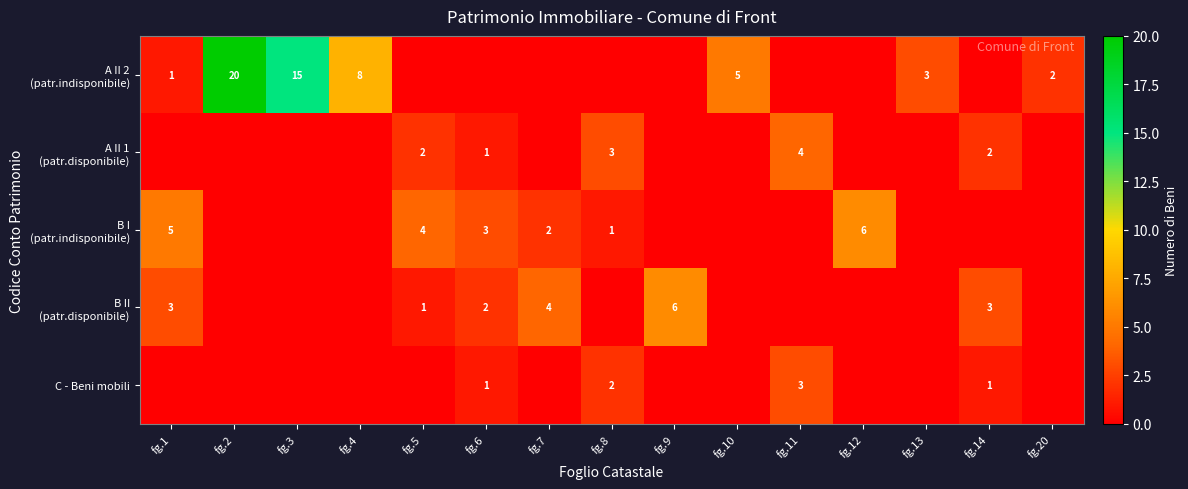

Which series has the widest spread of values?

A II 2 (patr.indisponibile)